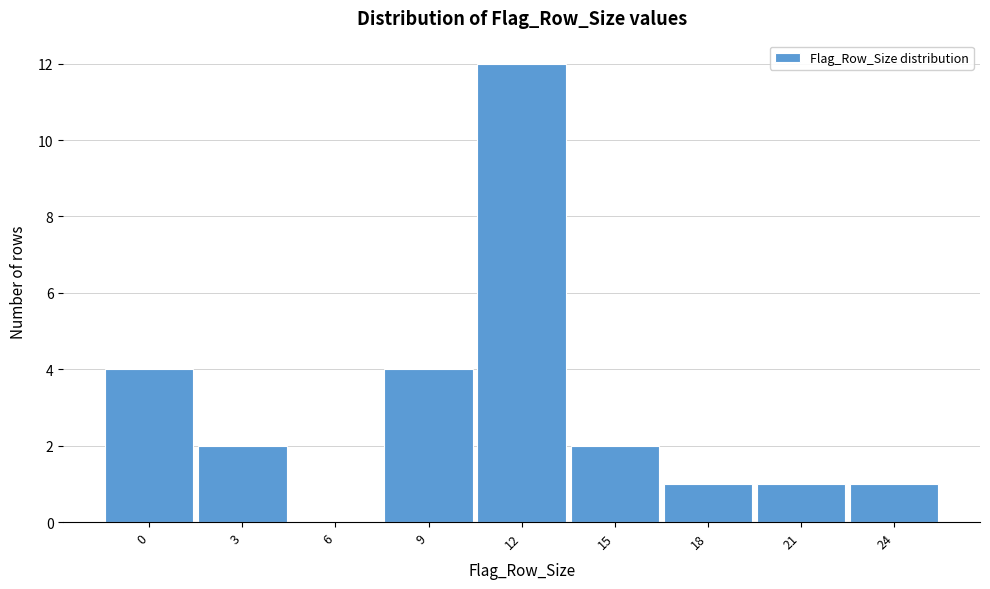

Reading left to right, list all the values displayed in this chart.

0=4	3=2	6=0	9=4	12=12	15=2	18=1	21=1	24=1